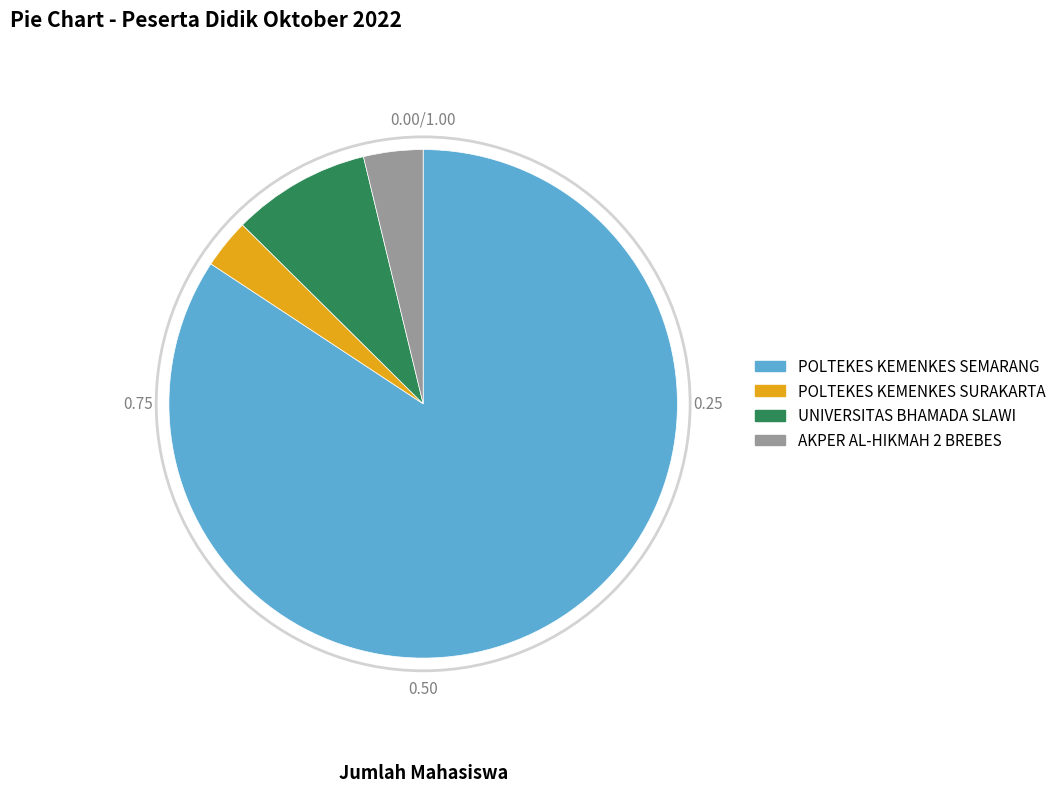

Rank the categories by value from lowest to highest.

POLTEKES KEMENKES SURAKARTA, AKPER AL-HIKMAH 2 BREBES, UNIVERSITAS BHAMADA SLAWI, POLTEKES KEMENKES SEMARANG